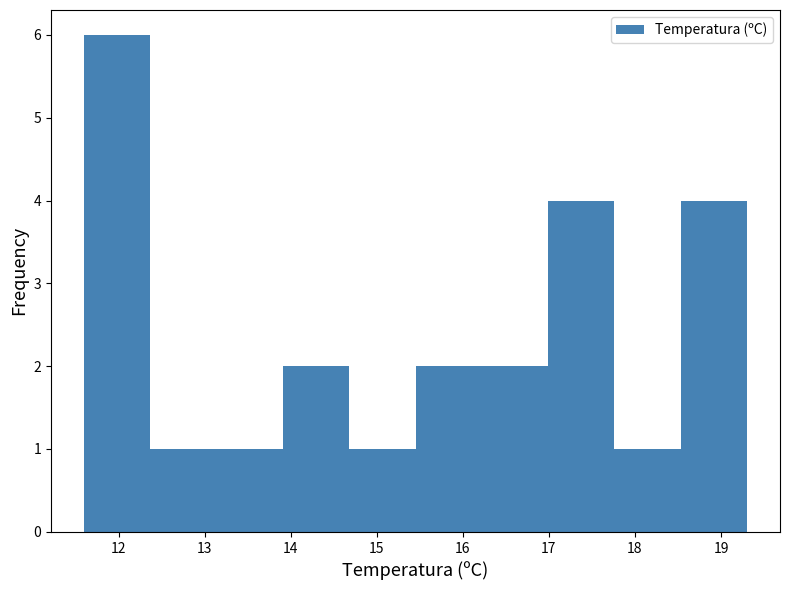

Reading left to right, transcribe this chart: for each bar, give the range it covers on the x-axis and its height. Neither the bar edges nor the heights are printed on the chart, so give them approximately, as read against the axes.

11.60 to 12.37: 6
12.37 to 13.14: 1
13.14 to 13.91: 1
13.91 to 14.68: 2
14.68 to 15.45: 1
15.45 to 16.22: 2
16.22 to 16.99: 2
16.99 to 17.76: 4
17.76 to 18.53: 1
18.53 to 19.30: 4